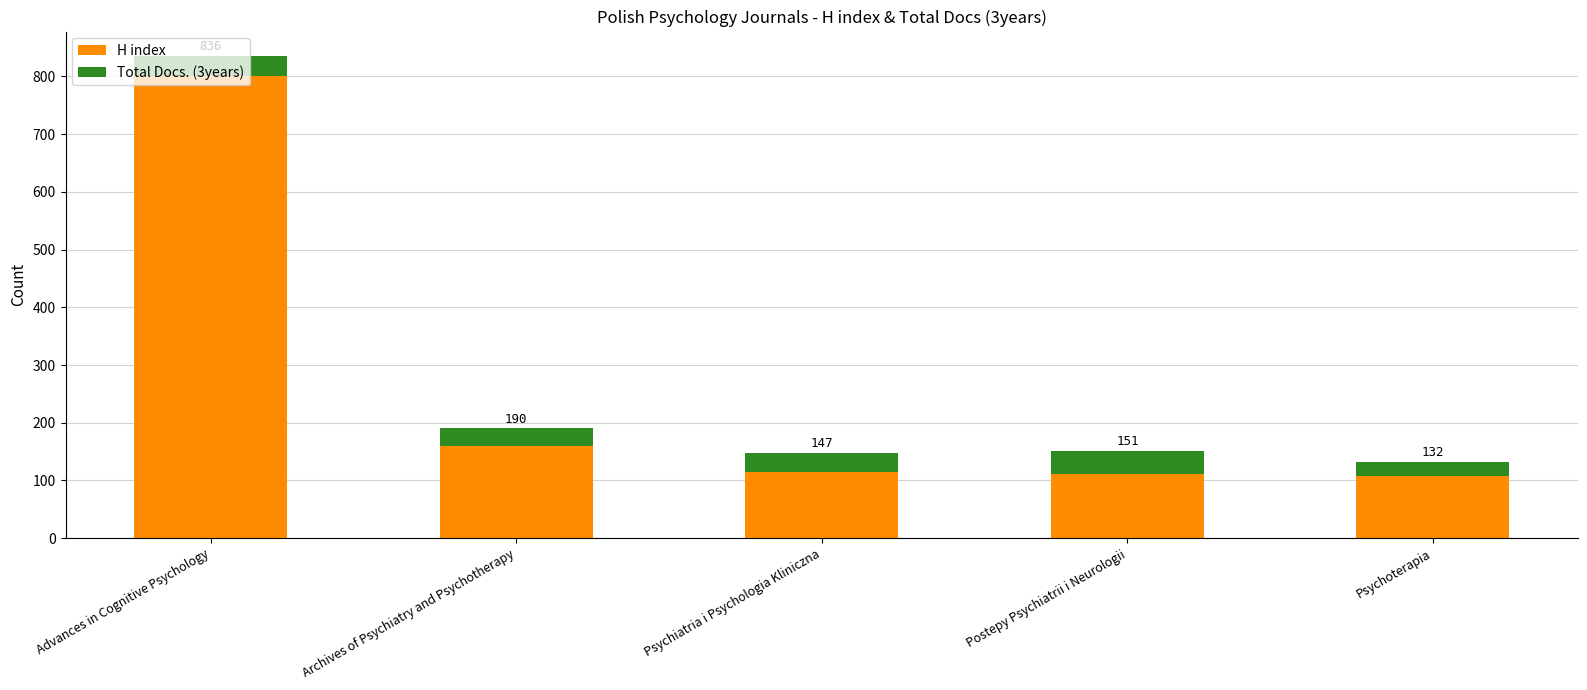

How many bars are there in total?

5